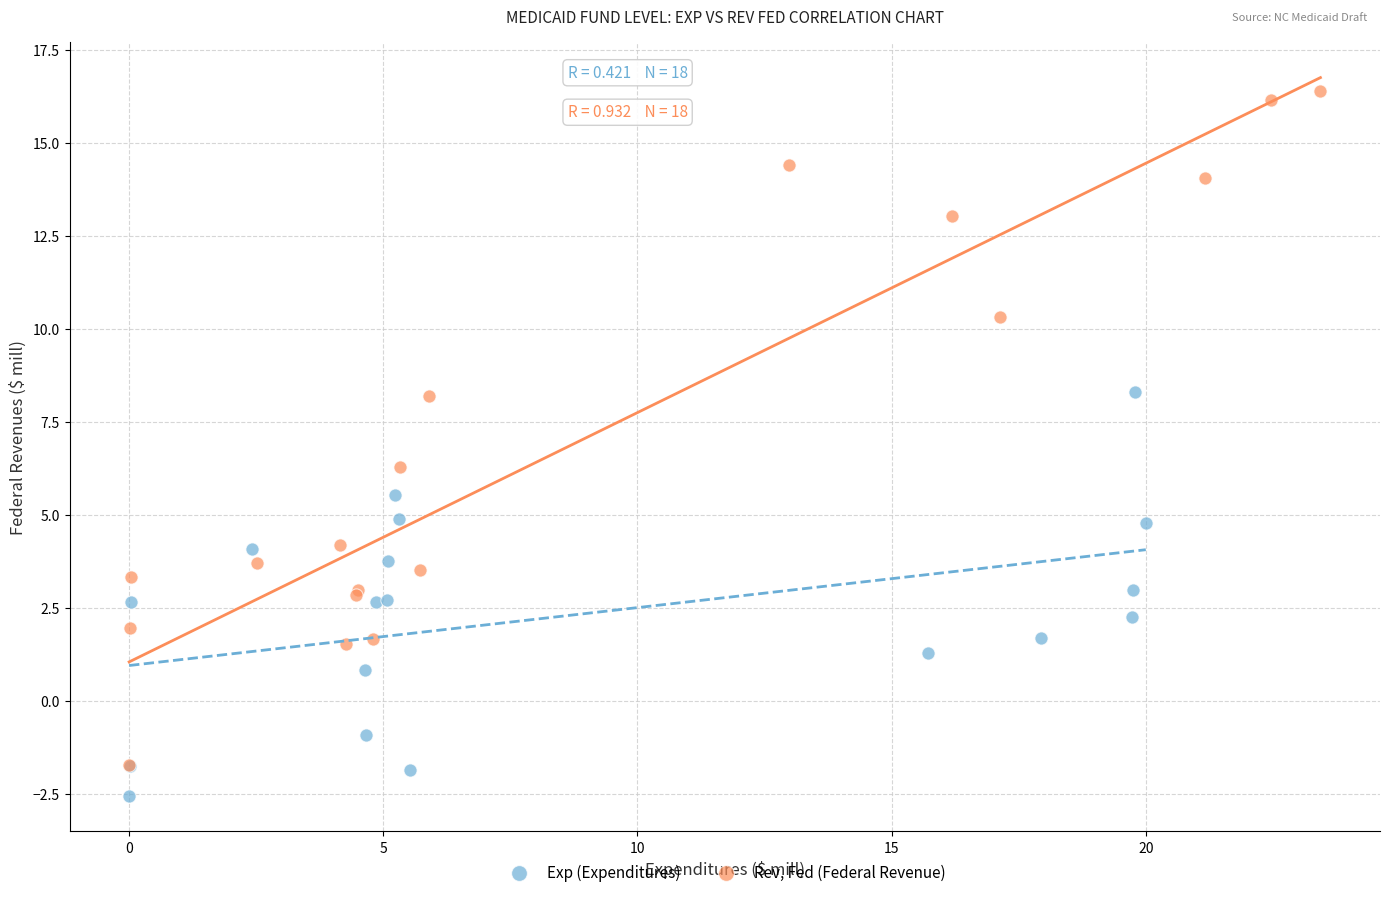

Which series reaches the maximum Y coordinate?

Rev, Fed (Federal Revenue)